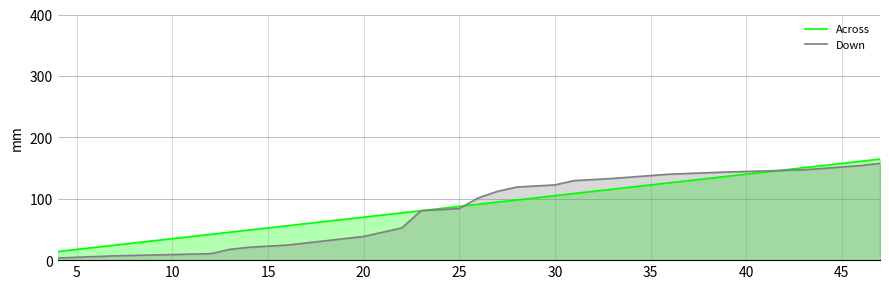

What is the greatest value displayed?

164.5